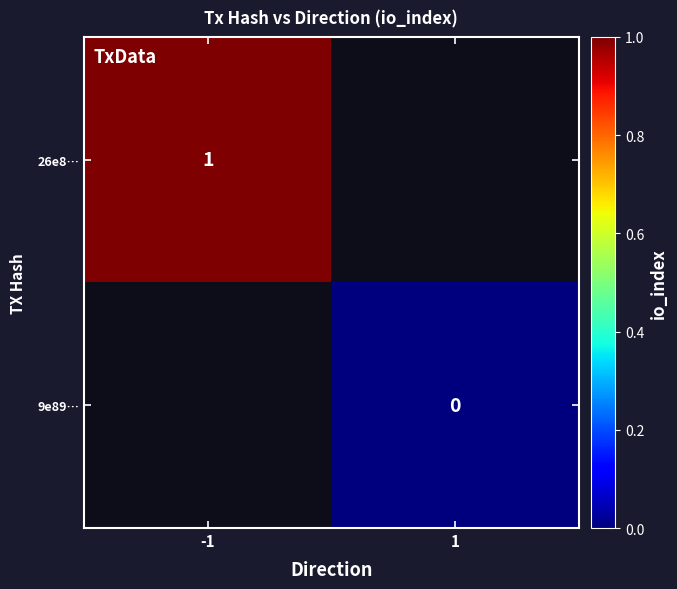

Is it true that 26e8… equals 0 at -1?

False